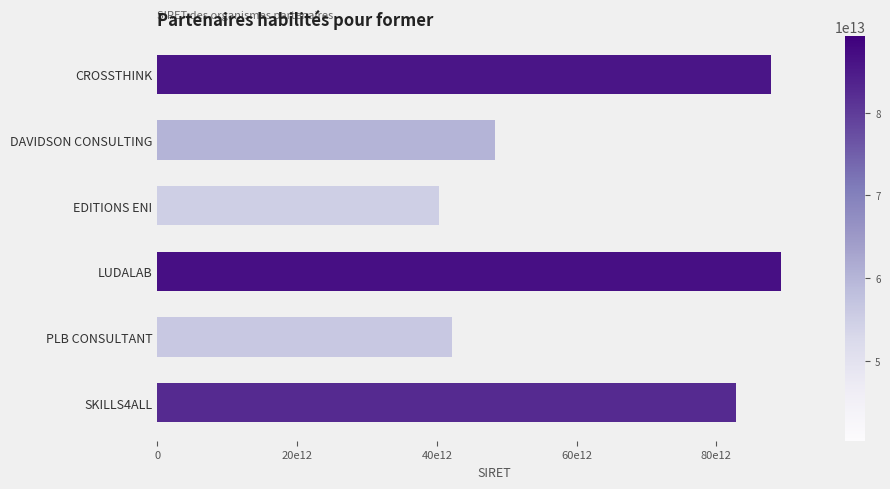

Rank the categories by value from lowest to highest.

EDITIONS ENI, PLB CONSULTANT, DAVIDSON CONSULTING, SKILLS4ALL, CROSSTHINK, LUDALAB